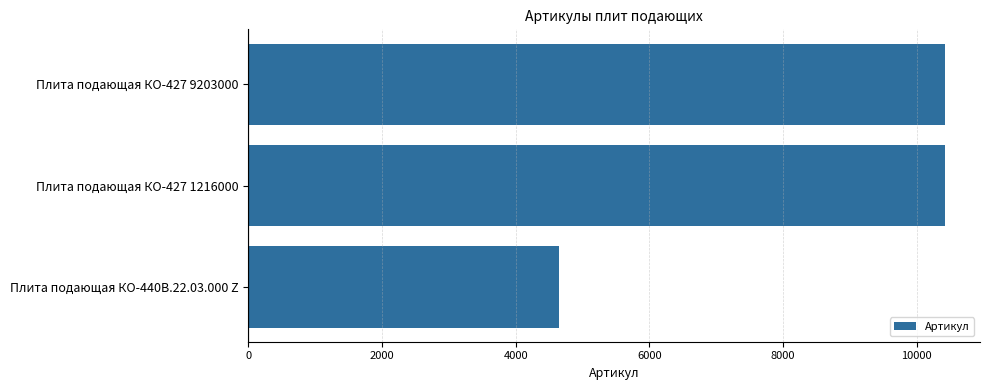

Is it true that the value at Плита подающая КО-427 9203000 is 10426?

True